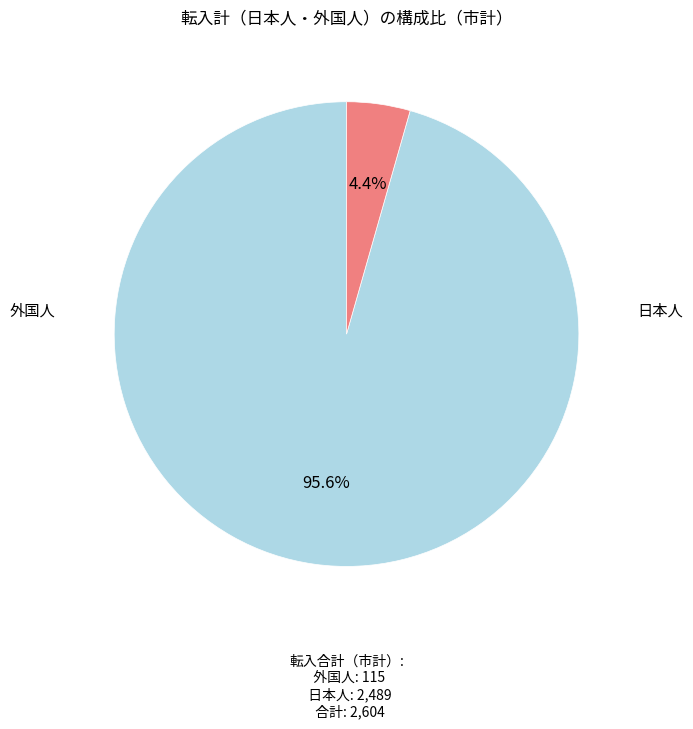

Is there any slice that represents more than half of the pie?

Yes